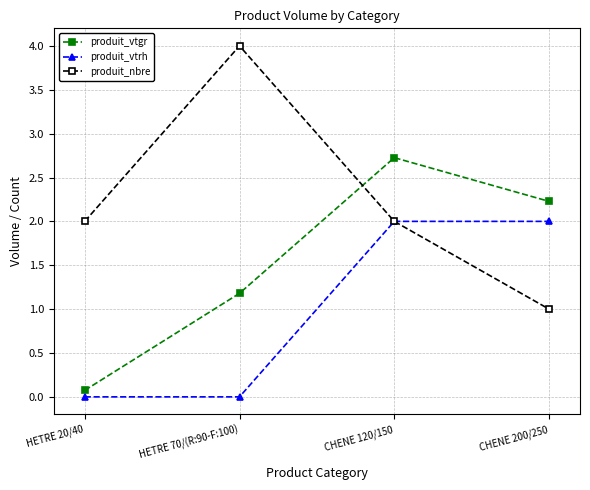

Reading left to right, extract all data points from this chart.

produit_vtgr: HETRE 20/40=0.1	HETRE 70/(R:90-F:100)=1.2	CHENE 120/150=2.7	CHENE 200/250=2.2
produit_vtrh: HETRE 20/40=0.0	HETRE 70/(R:90-F:100)=0.0	CHENE 120/150=2.0	CHENE 200/250=2.0
produit_nbre: HETRE 20/40=2.0	HETRE 70/(R:90-F:100)=4.0	CHENE 120/150=2.0	CHENE 200/250=1.0